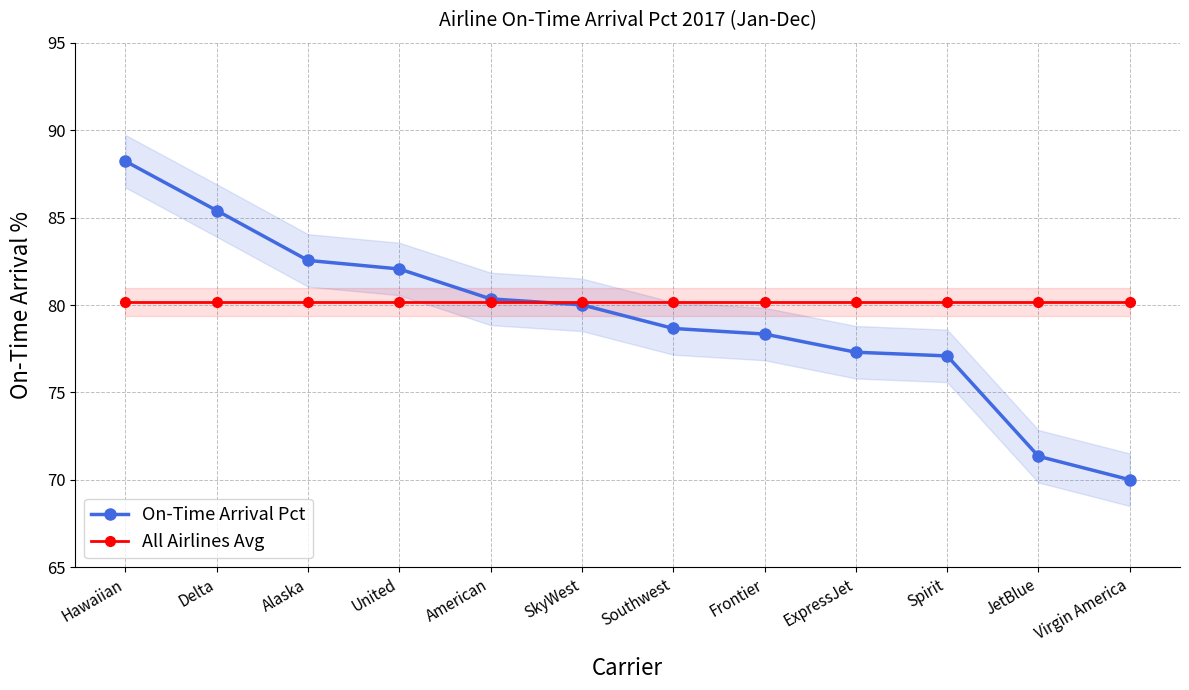

Where does the On-Time Arrival Pct series first go above 80?

Hawaiian